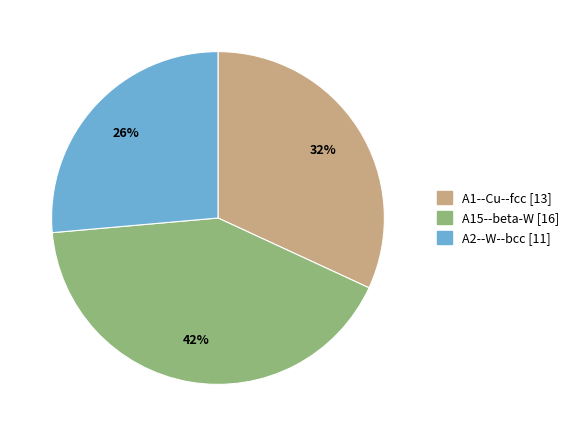

True or false: A15--beta-W accounts for 56% of the total.

False